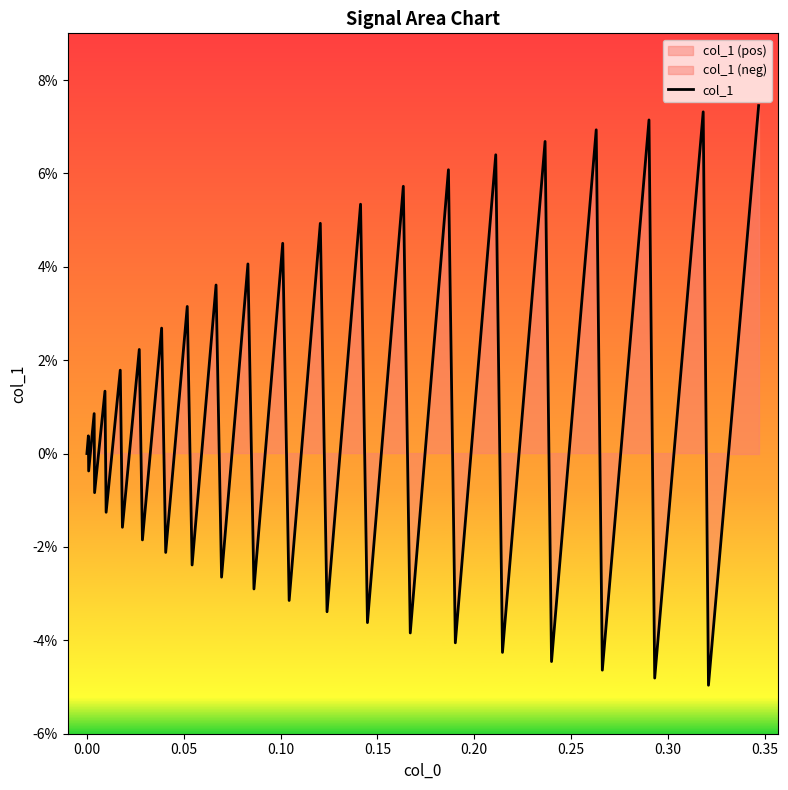

How many points are higher than both their immediate neighbors (excluding endpoints)?

19